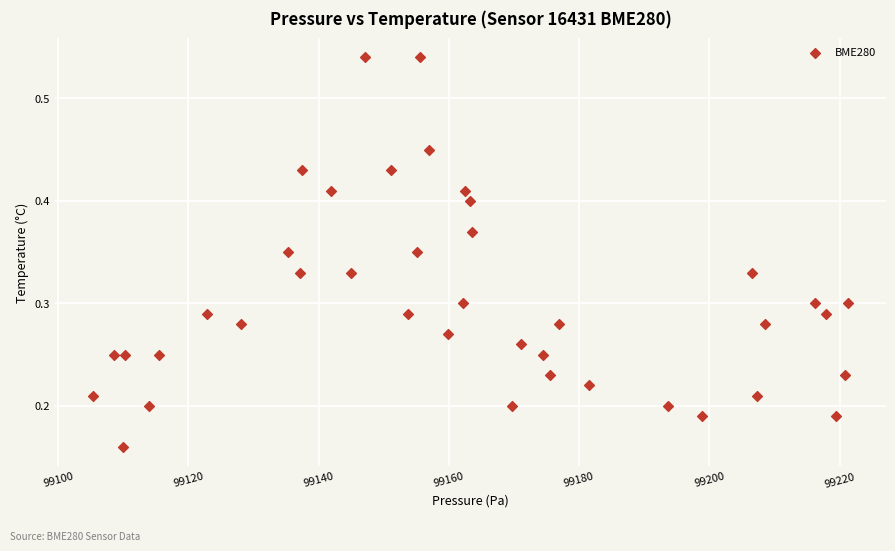

What is the range of X values (max minus min)?

116.0